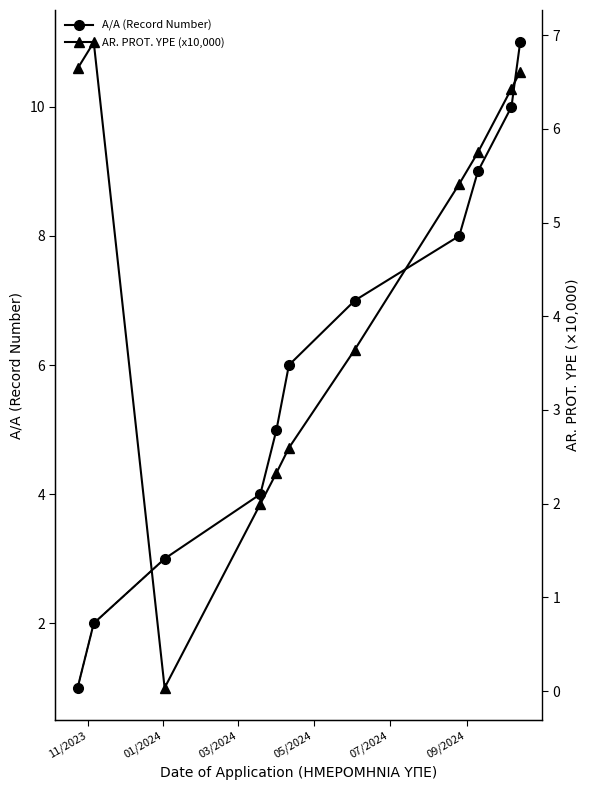

At how many categories does at least one series exceed 0?

11